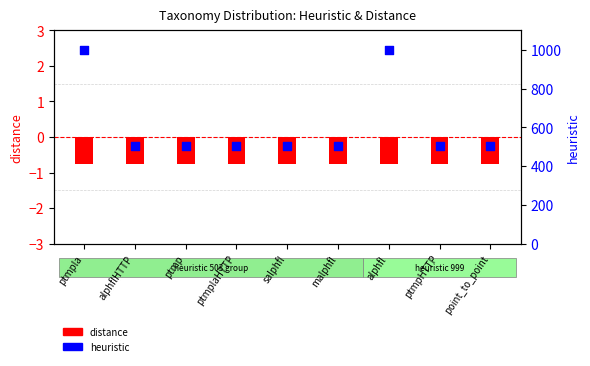

What are all the series names shown in the legend?

distance, heuristic